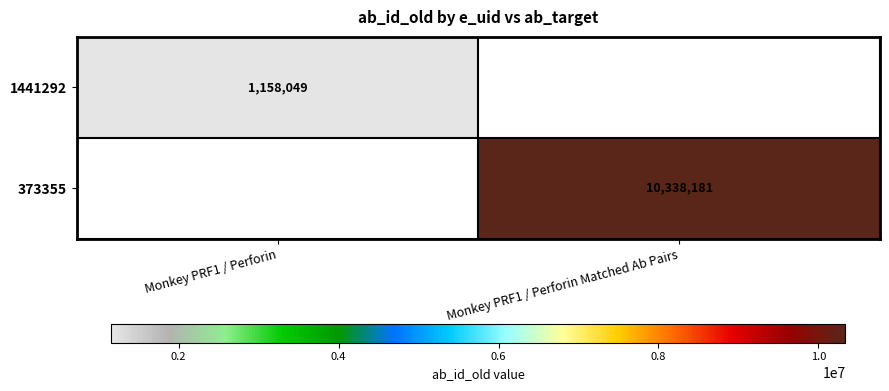

At how many categories does at least one series exceed 5522986?

1